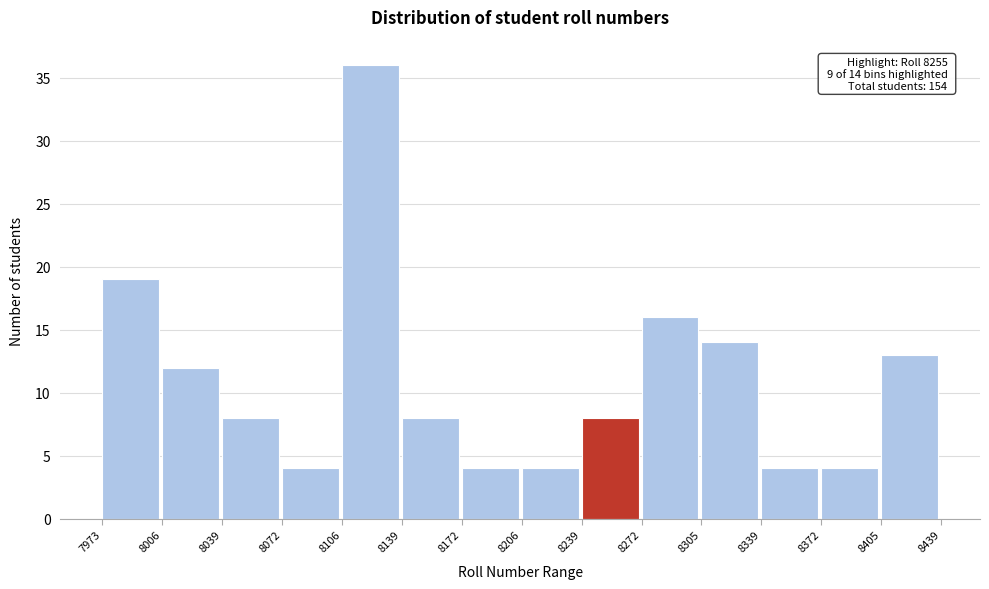

Over which range of the x-axis is the bar tallest?

8106 to 8139